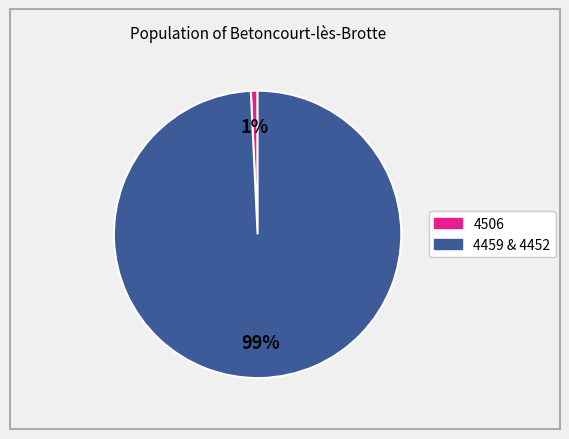

Is there a majority slice in this chart?

Yes